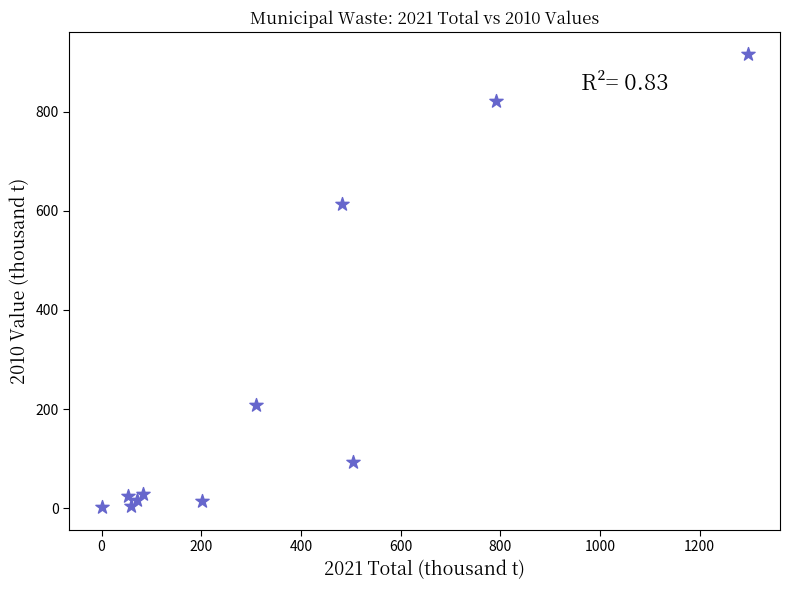

What Y value in the scatter plot is closest to 458?

613.3